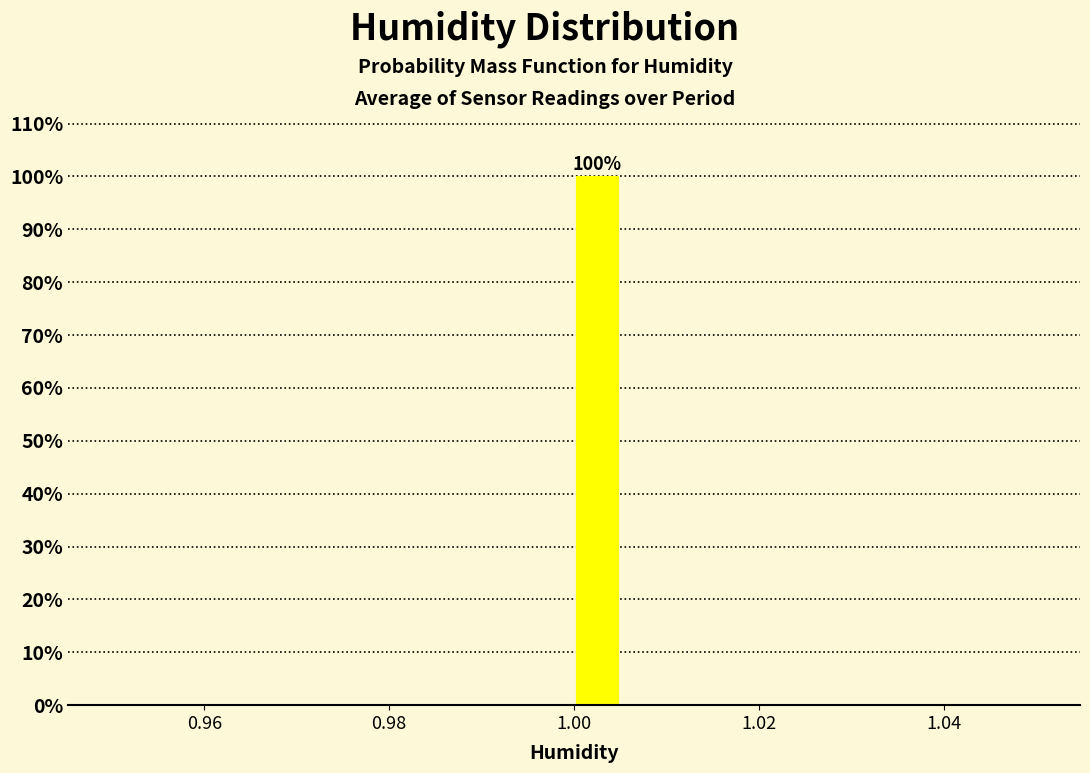

Around what value on the x-axis is the tallest bar? Give the approximate position of its centre, as read against the axis.

1.002